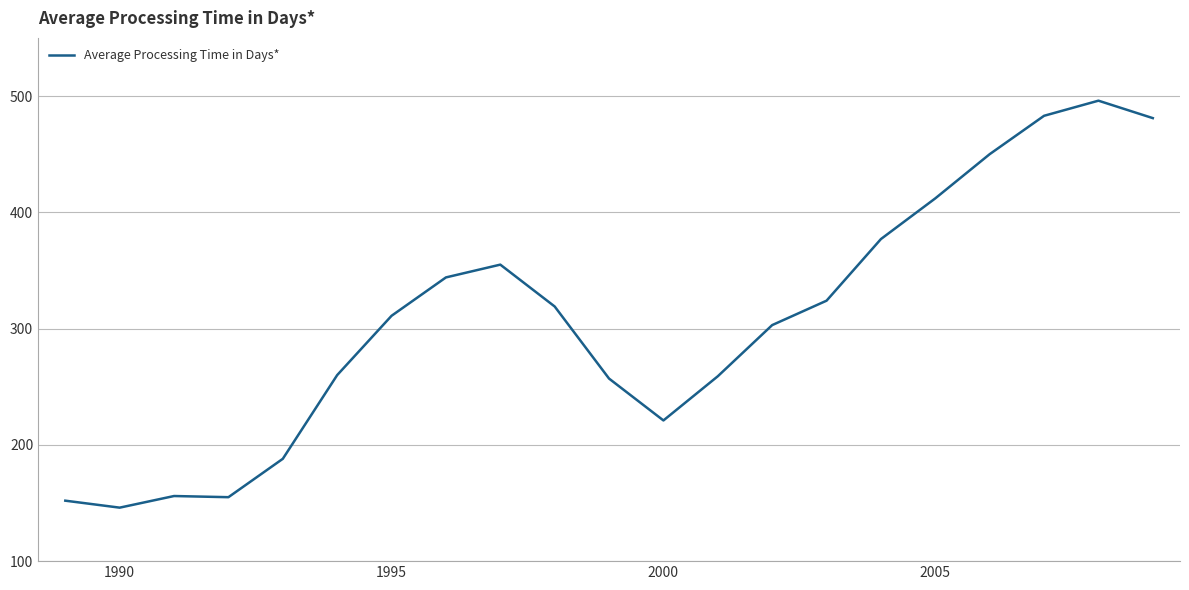

What is the greatest value displayed?

496